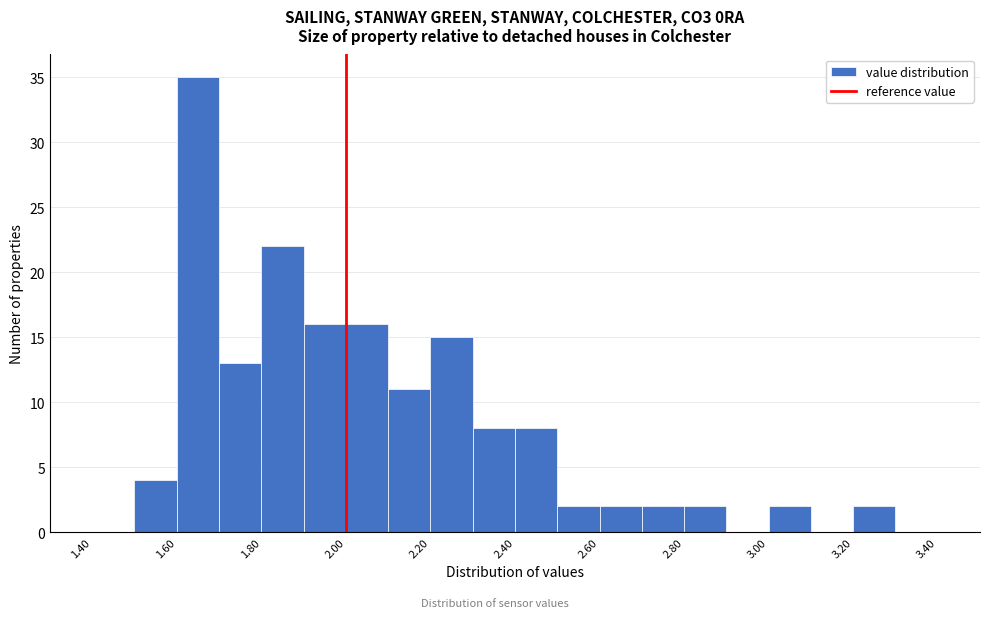

Reading left to right, transcribe this chart: for each bar, give the range it covers on the x-axis and its height. The values are not printed on the chart, so give them approximately, as read against the axis.

1.4 to 1.5: 0
1.5 to 1.6: 4
1.6 to 1.7: 35
1.7 to 1.8: 13
1.8 to 1.9: 22
1.9 to 2.0: 16
2.0 to 2.1: 16
2.1 to 2.2: 11
2.2 to 2.3: 15
2.3 to 2.4: 8
2.4 to 2.5: 8
2.5 to 2.6: 2
2.6 to 2.7: 2
2.7 to 2.8: 2
2.8 to 2.9: 2
2.9 to 3.0: 0
3.0 to 3.1: 2
3.1 to 3.2: 0
3.2 to 3.3: 2
3.3 to 3.4: 0